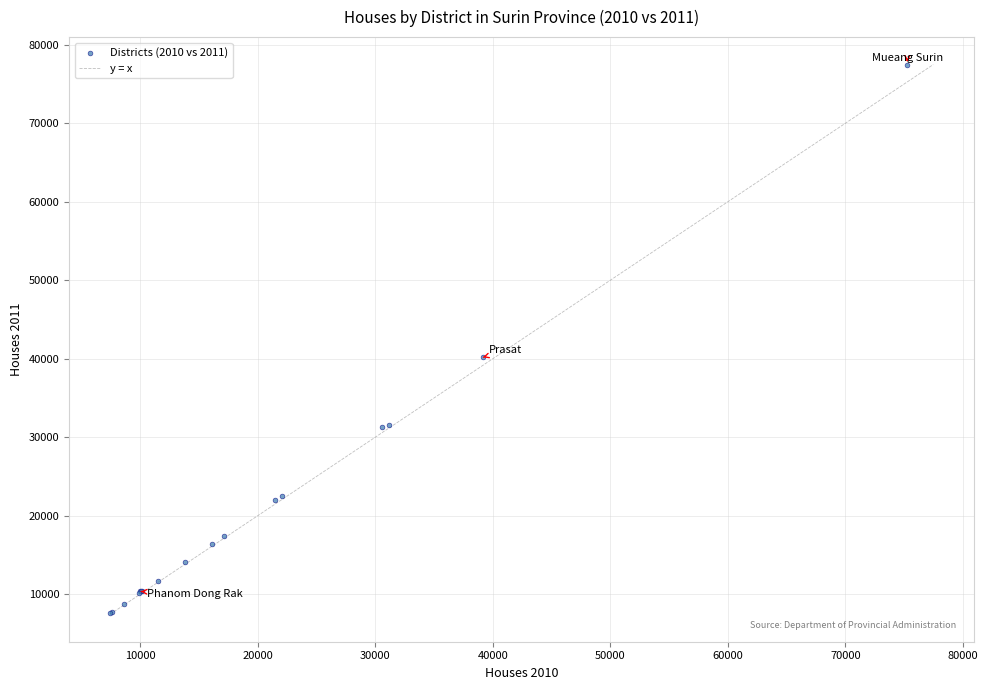

What Y value in the scatter plot is closest to 42518?

40178